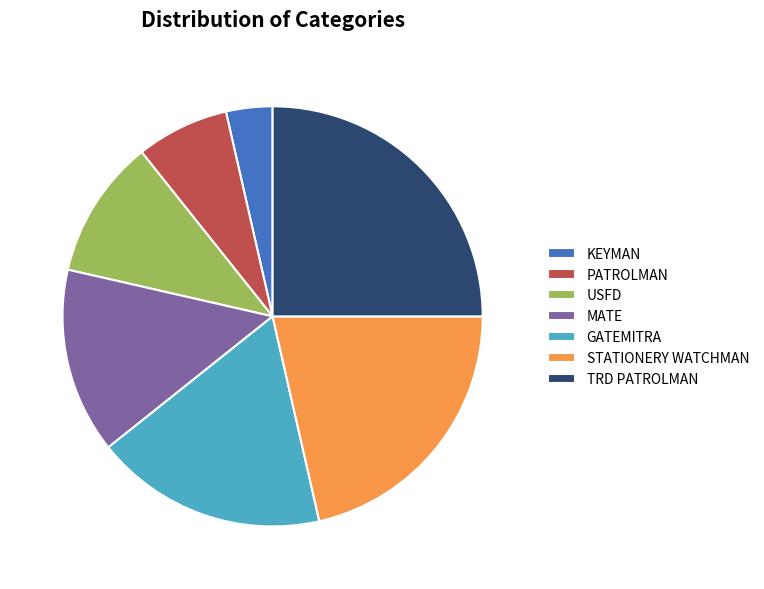

Approximately how many times larger is the value at TRD PATROLMAN compared to STATIONERY WATCHMAN?

1.2